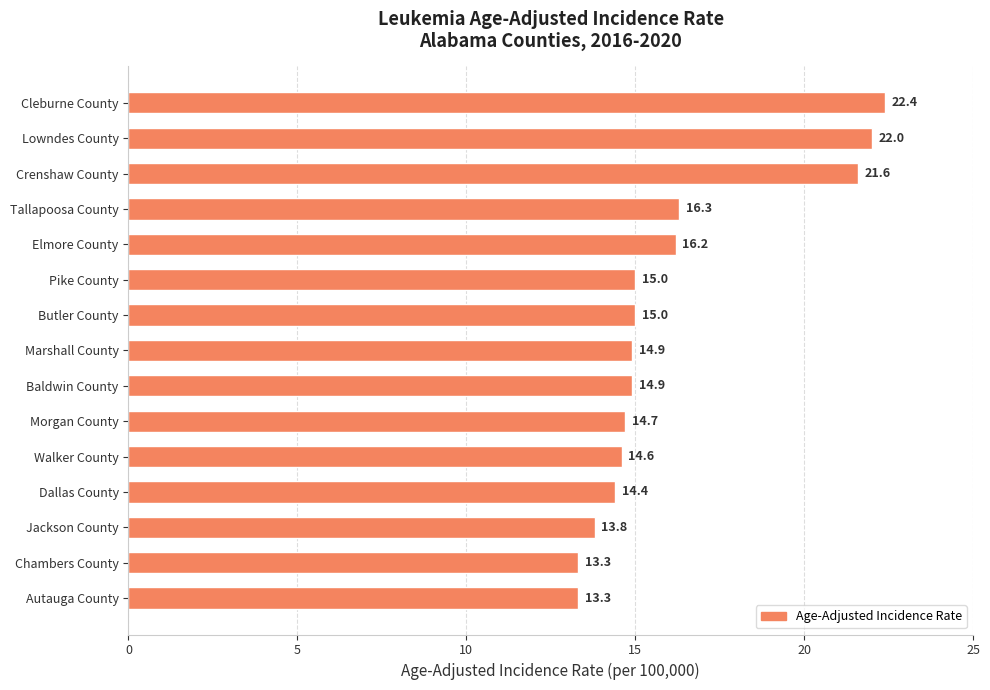

What is the sum of the values at Cleburne County and Tallapoosa County?

38.7